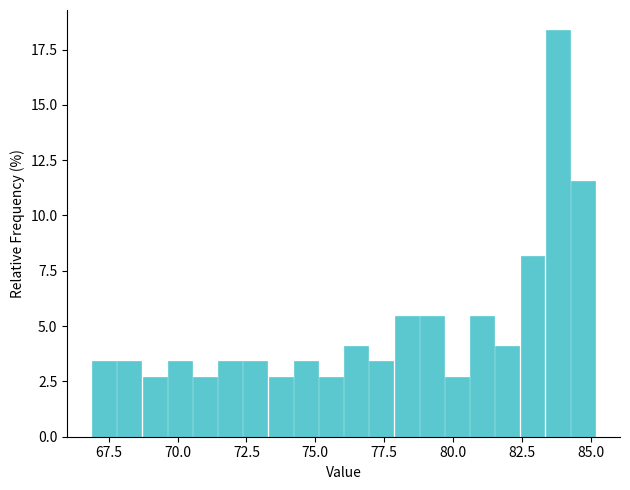

Around what value on the x-axis is the tallest bar? Give the approximate position of its centre, as read against the axis.

84.0